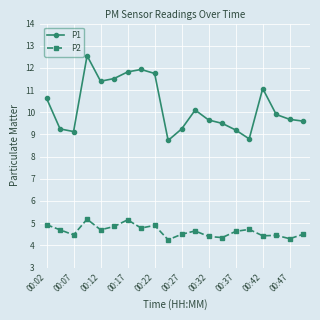

Which series has the widest spread of values?

P1